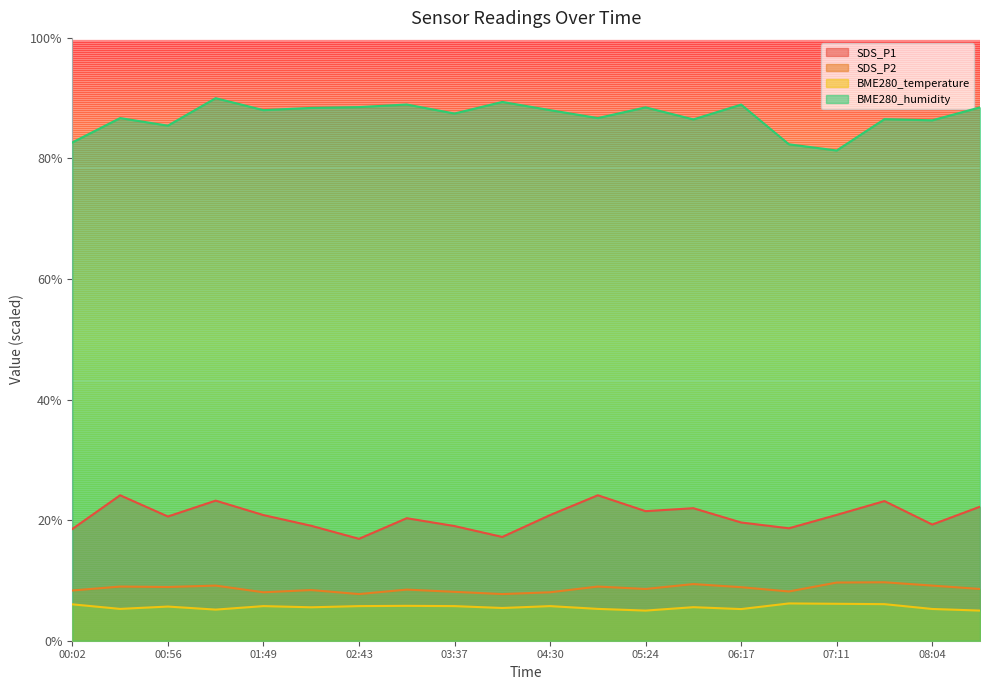

At which label is BME280_temperature closest to 5?

05:24